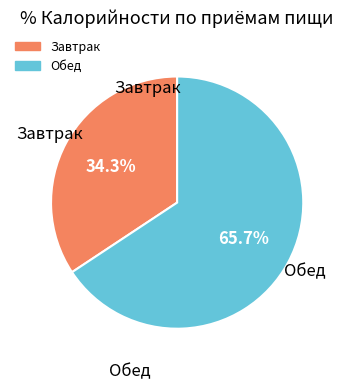

What is the ratio of the value at Завтрак to the value at Обед?

0.5